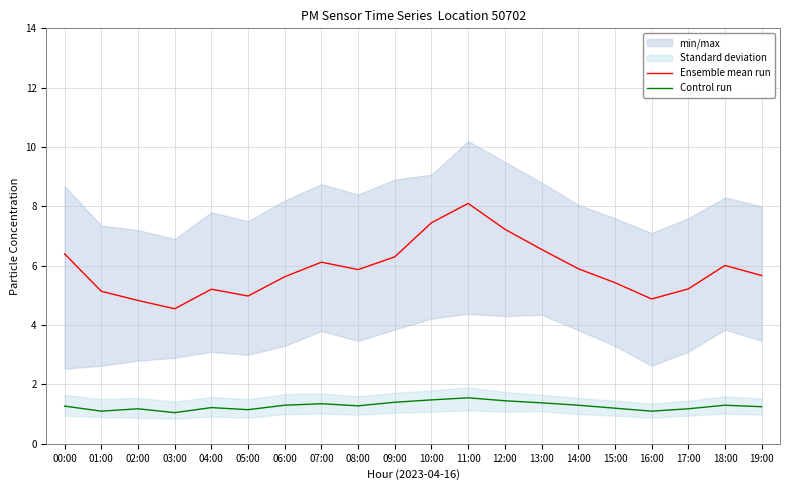

What is the value of the Ensemble mean run point at the 7th from the left?

5.6